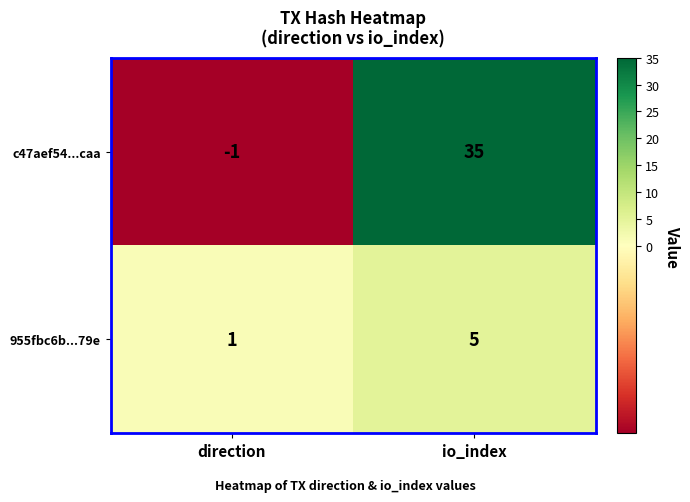

Reading left to right, what are all the values shown in this chart?

c47aef54...caa: -1	35
955fbc6b...79e: 1	5